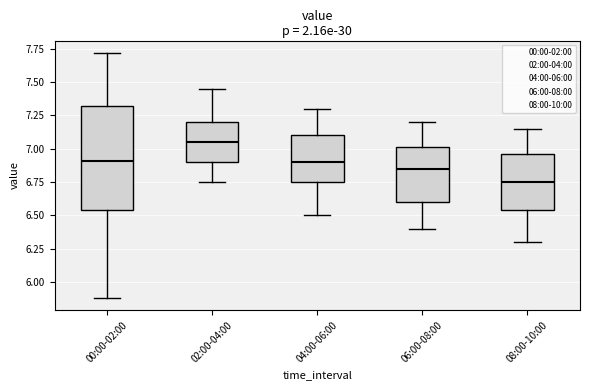

Which box is the tallest, from its lower edge to its upper edge?

00:00-02:00